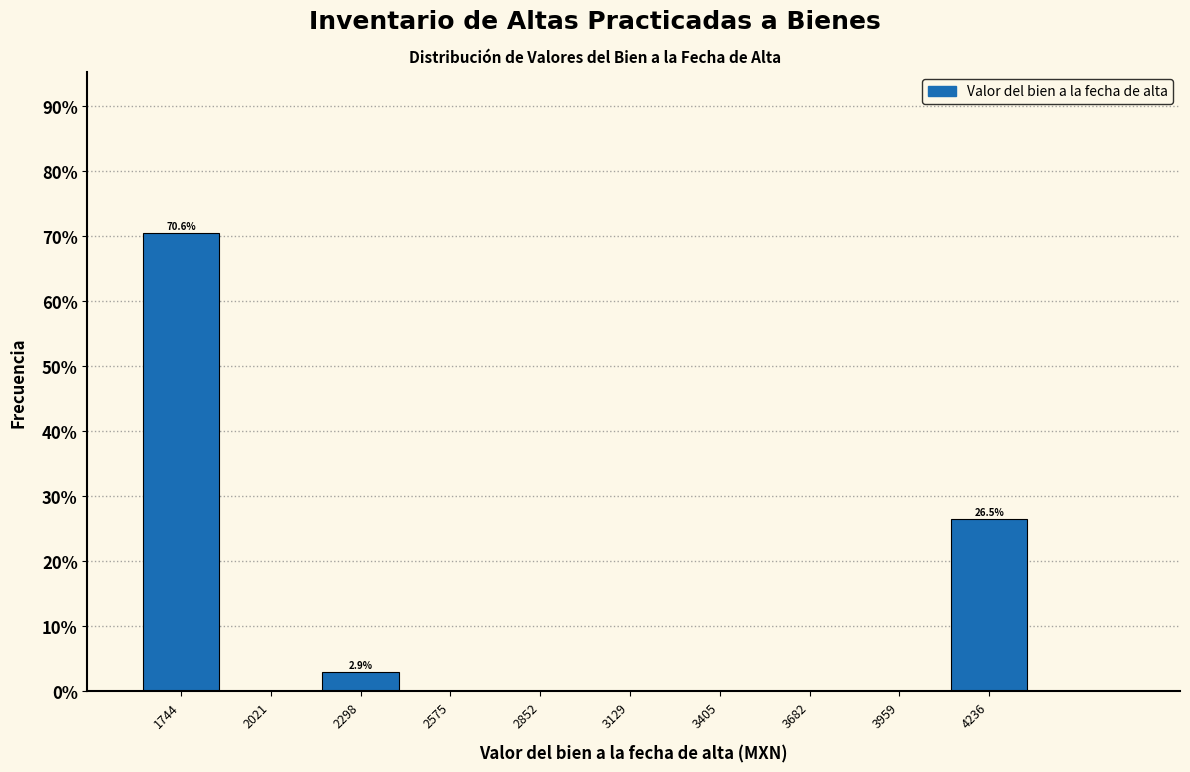

Which range on the x-axis has the tallest bar?

1600 to 1900